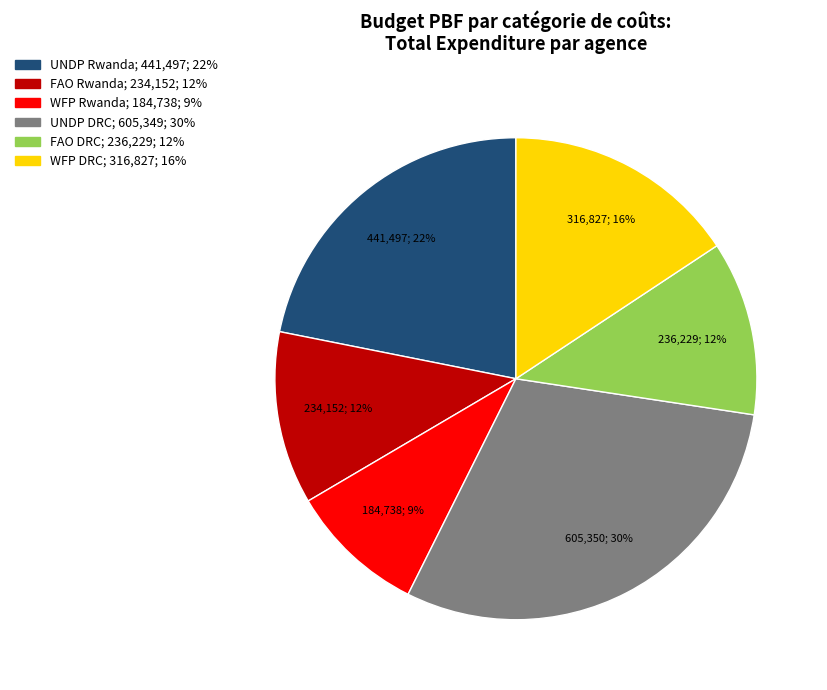

Is the sum of FAO DRC and WFP DRC greater than half?

No